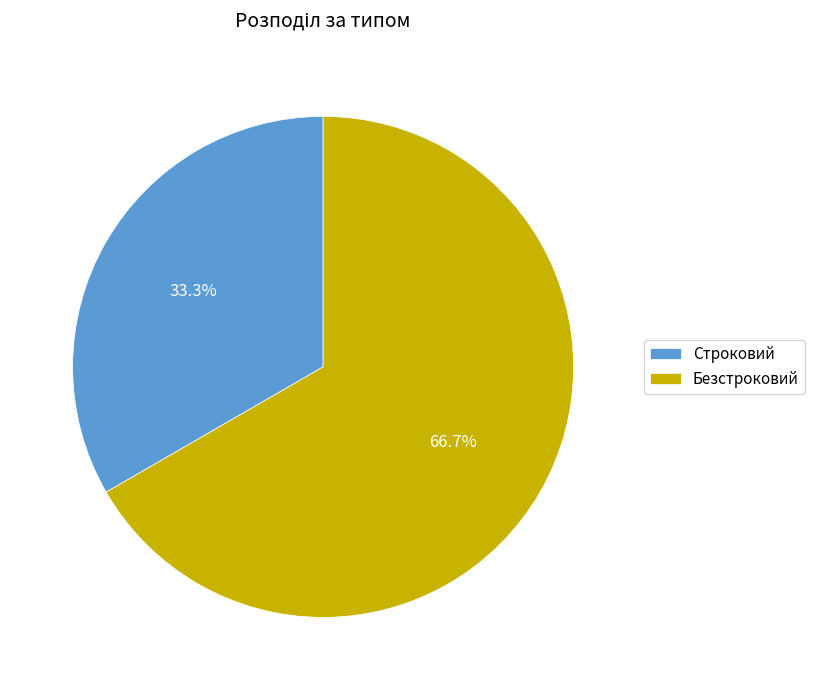

How many segments does this pie chart have?

2